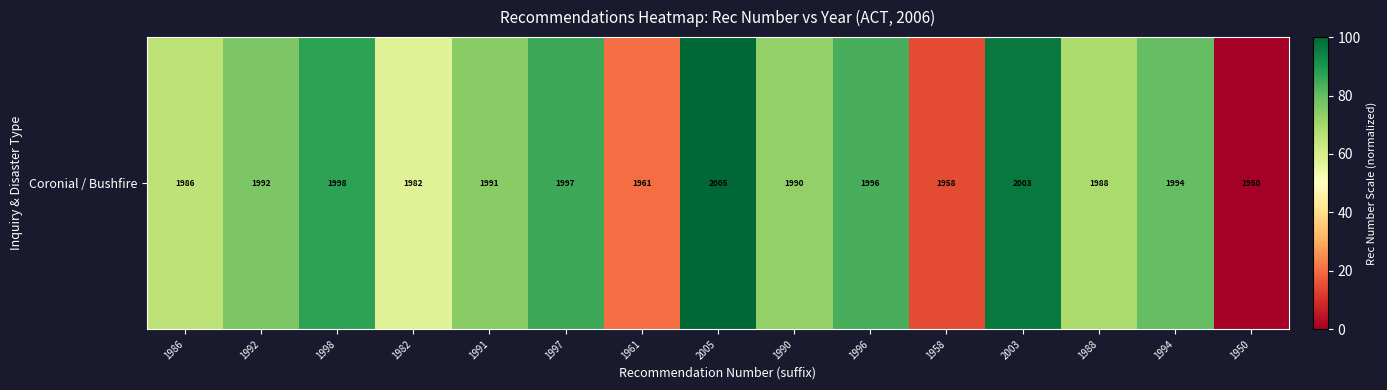

At how many categories does at least one series exceed 4?

14